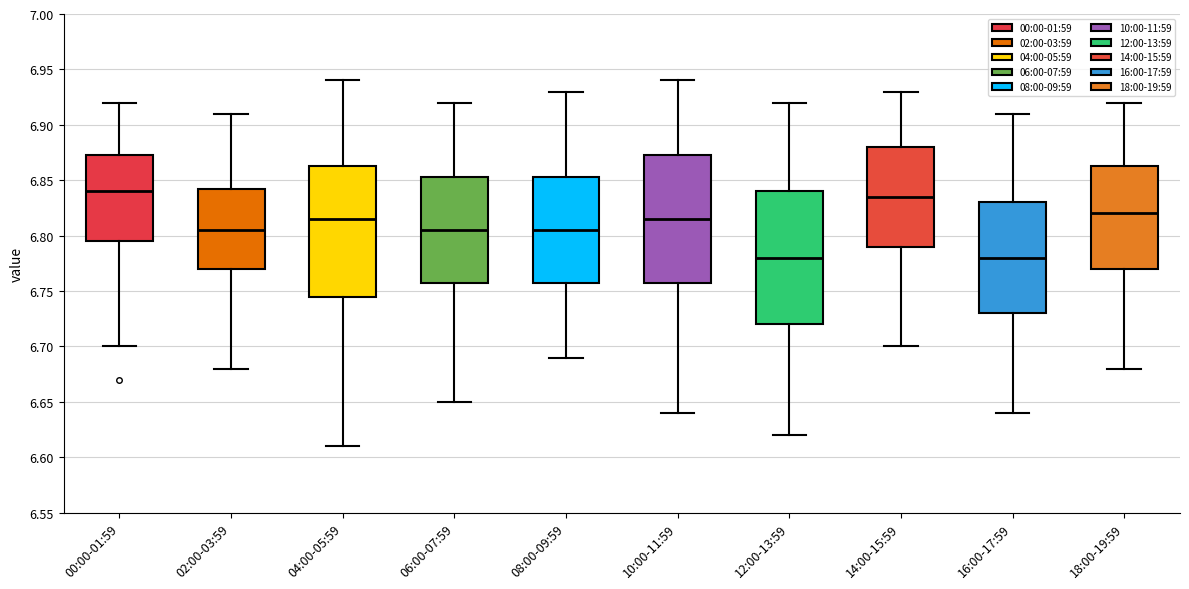

Where does the median line of the box for 16:00-17:59 sit on the y-axis? The values are not printed on the chart, so give them approximately, as read against the axis.

6.780